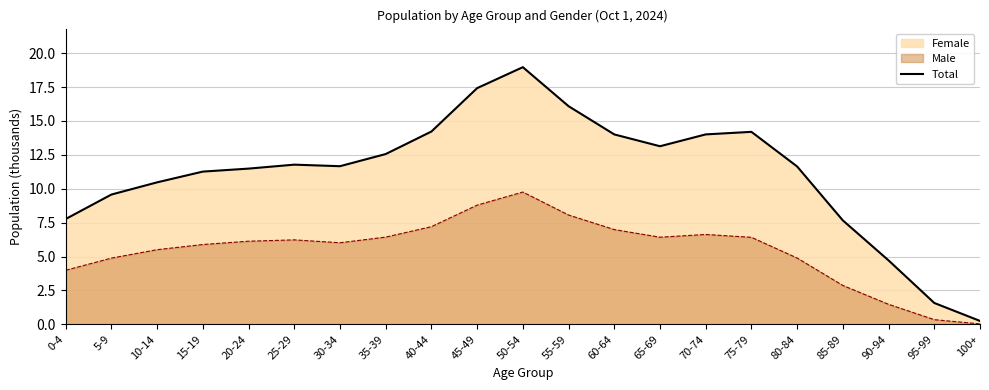

Count the number of categories in the chart.

21